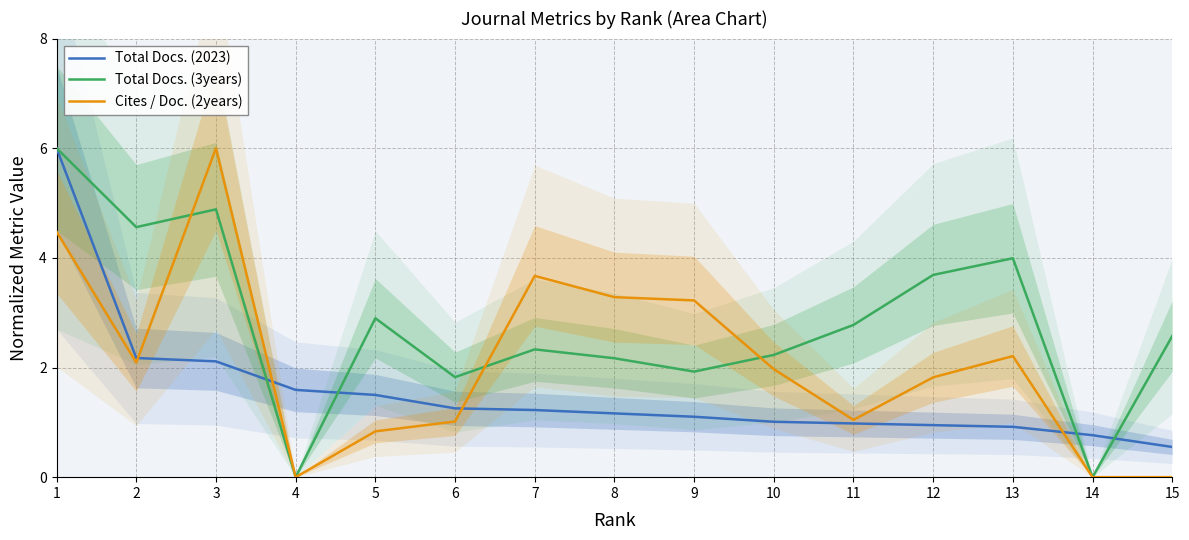

True or false: Total Docs. (3years) and Total Docs. (2023) intersect in this chart.

True